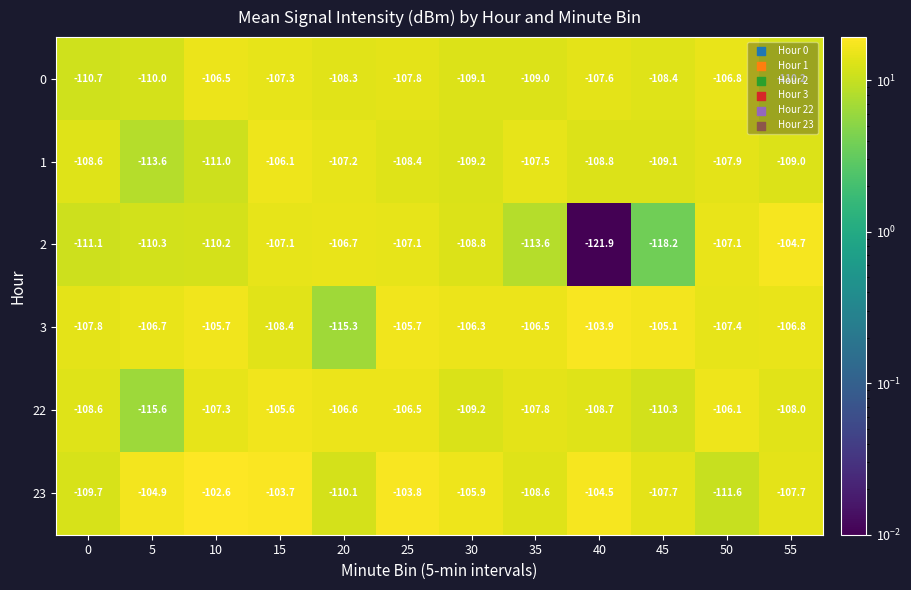

Which category has the lowest value in the 2 series?

40